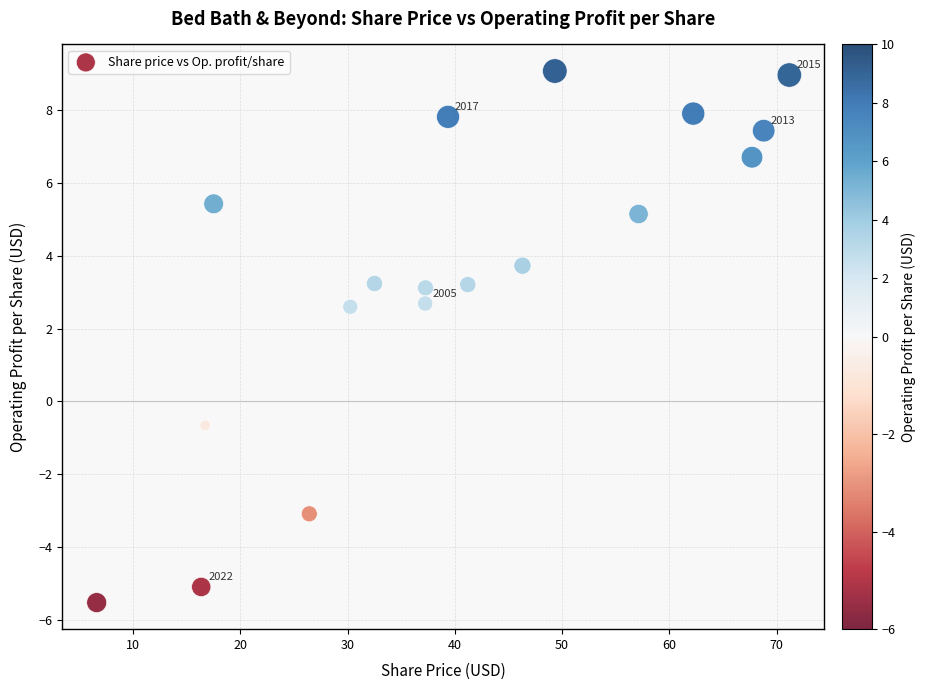

What is the range of Y values (max minus min)?

14.6